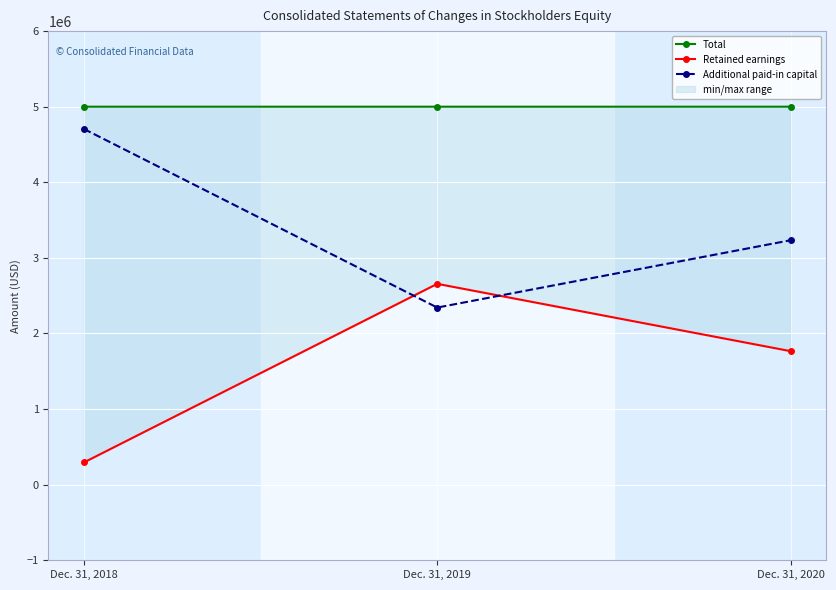

How many Total values are between 5000003 and 5000005?

3